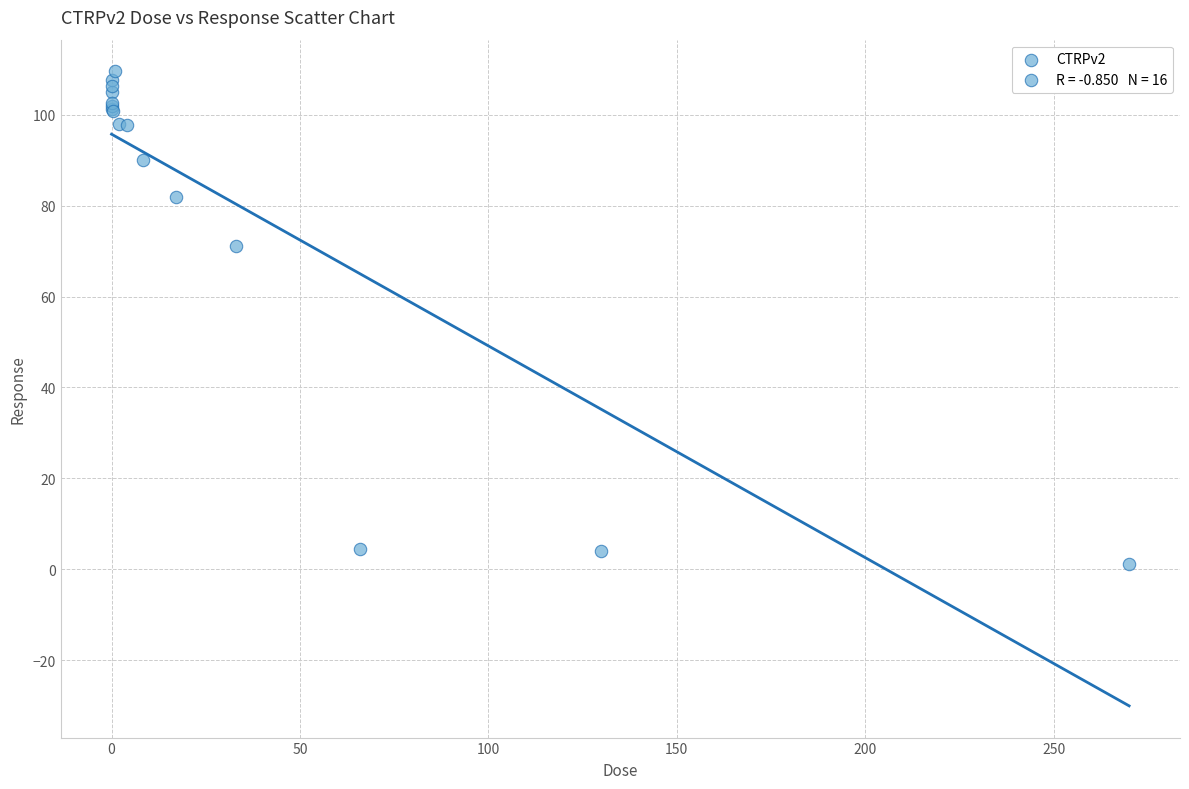

What Y value in the scatter plot is closest to 55?

71.0